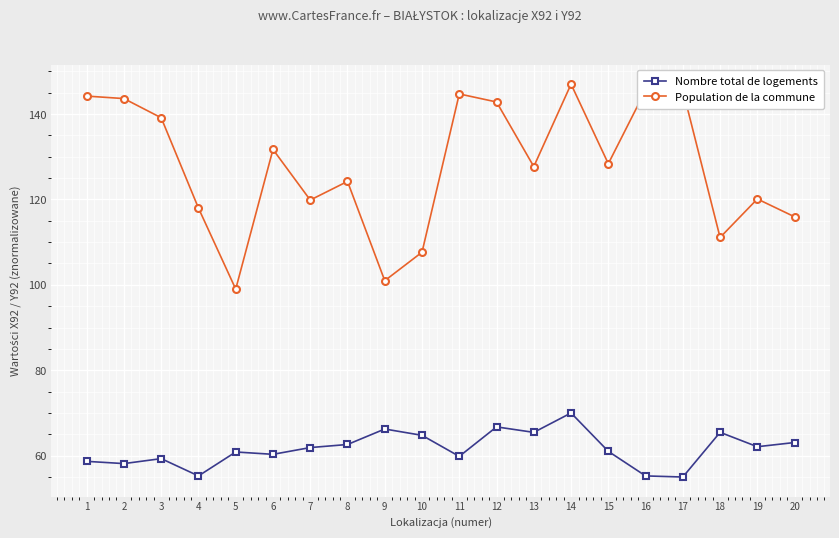

What are all the series names shown in the legend?

Nombre total de logements, Population de la commune